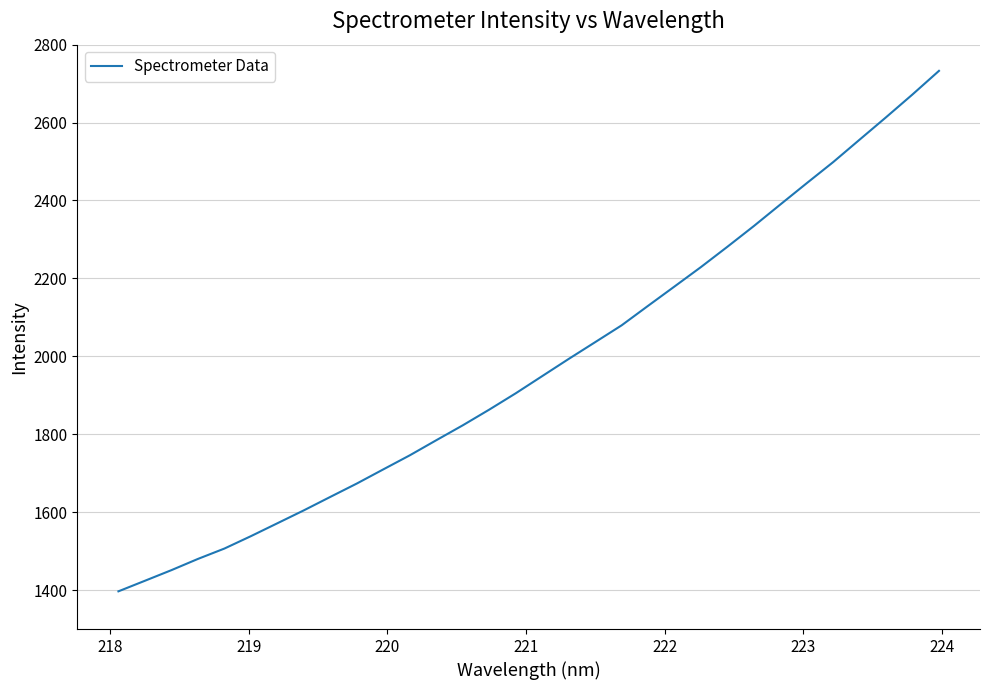

What is the smallest value displayed?

1396.8